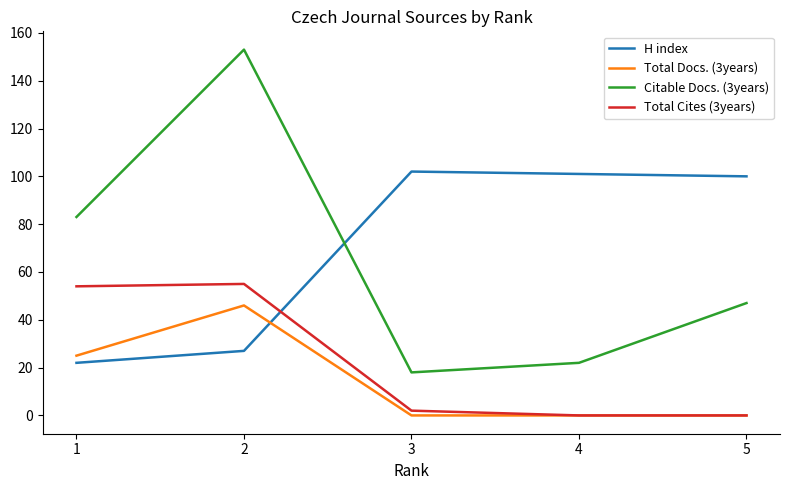

The Total Cites (3years) series shows 0 at 4. True or false?

True